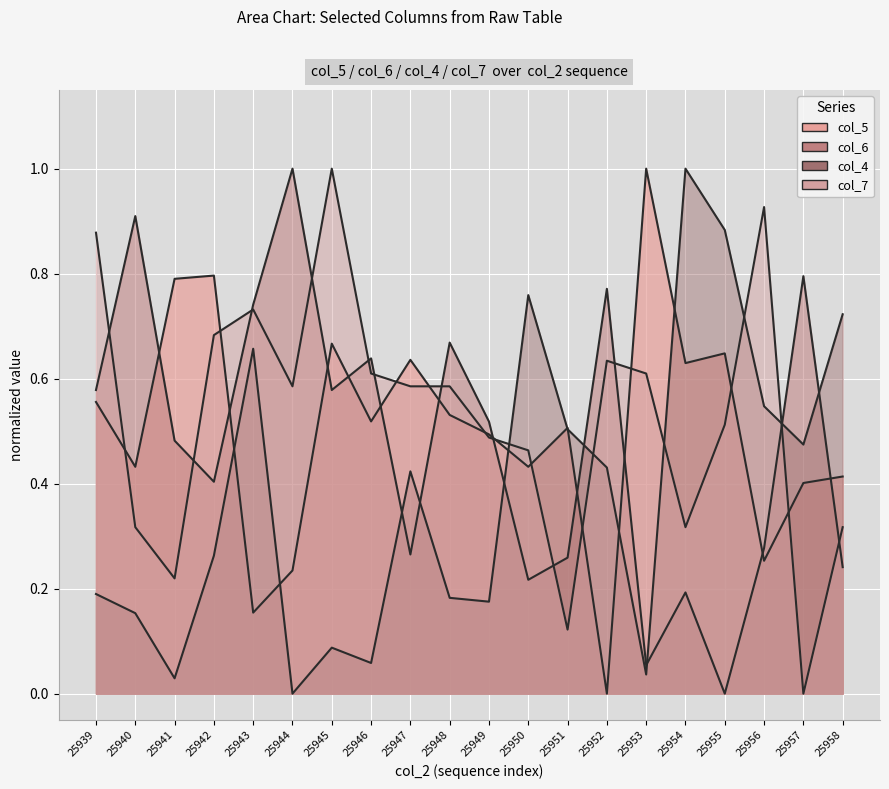

Which series has the widest spread of values?

col_4